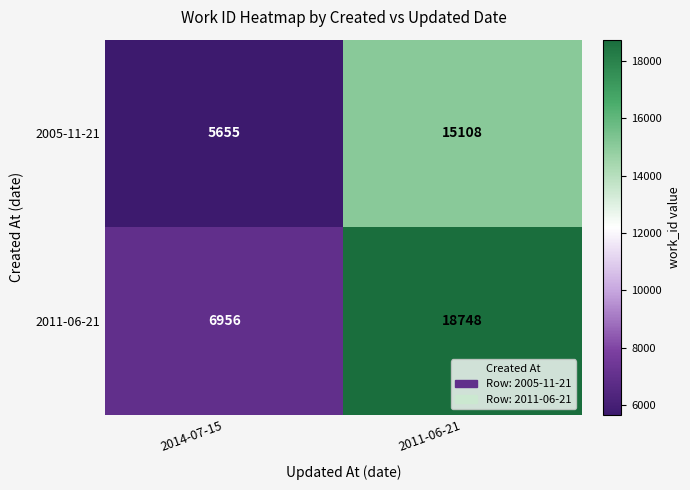

Which series has the largest range (max minus min)?

2011-06-21